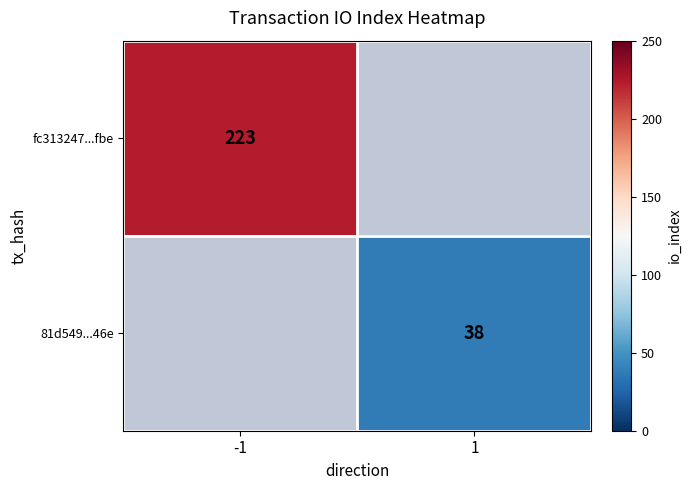

True or false: 81d549...46e has a value of 55 at 1.

False